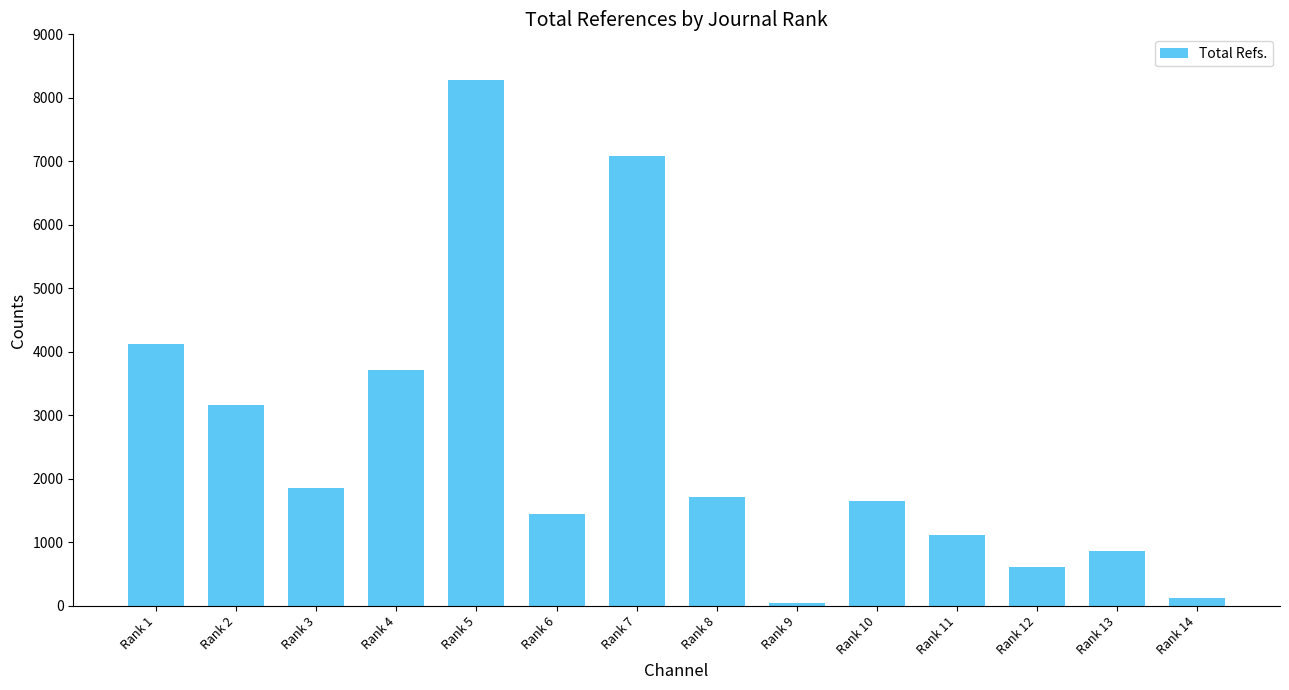

How many categories are shown in the chart?

14